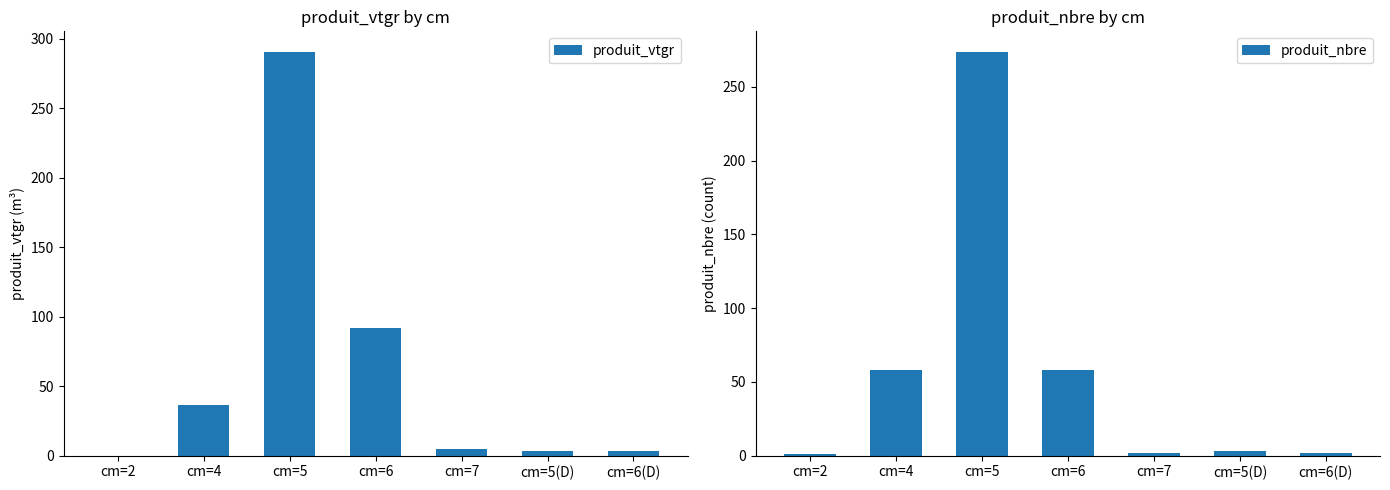

Reading left to right, transcribe all the data shown in this chart.

produit_vtgr: 0.1	36.4	290.9	92.1	4.9	3.2	3.5
produit_nbre: 1.0	58.0	274.0	58.0	2.0	3.0	2.0